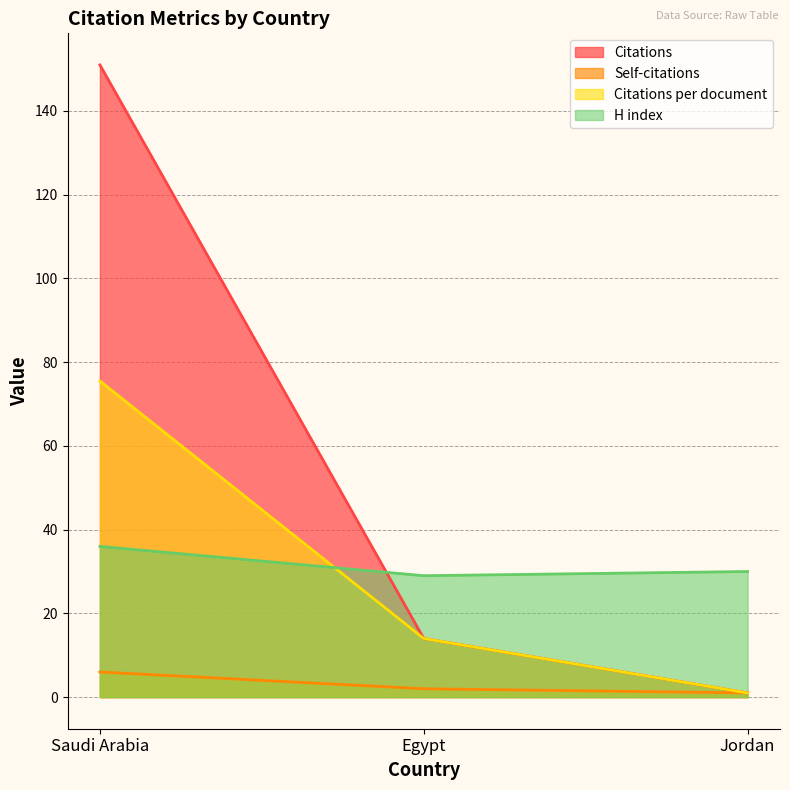

Does the chart display data point markers on the line(s)?

No